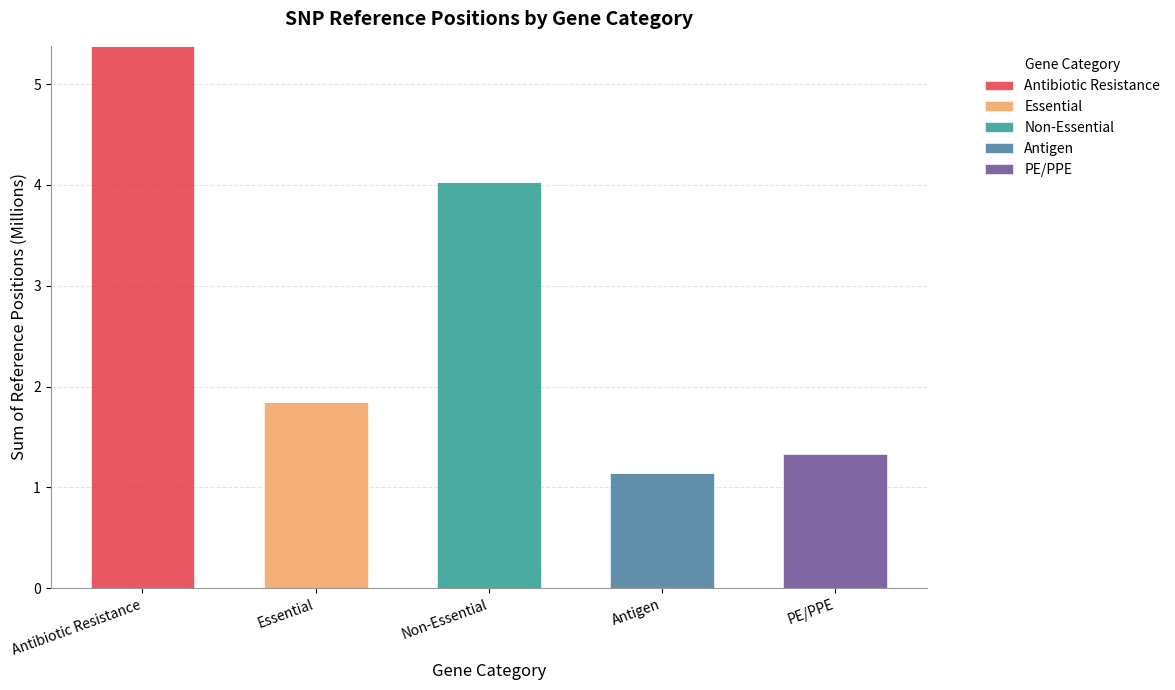

How many distinct data groups are displayed?

5